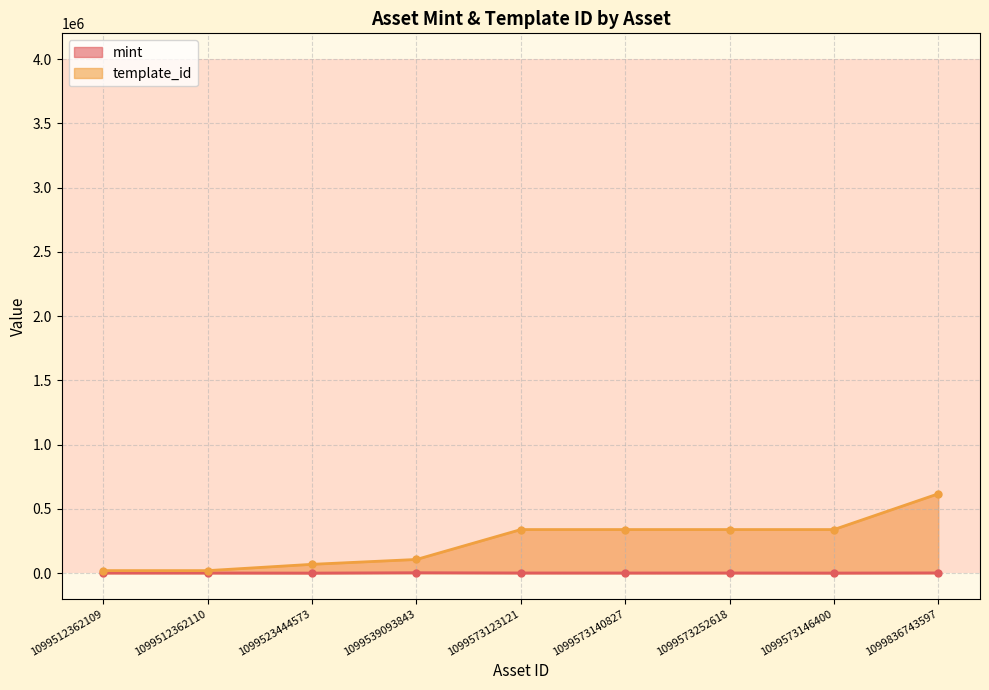

In mint, how many points are lower than both neighbors (excluding endpoints)?

3